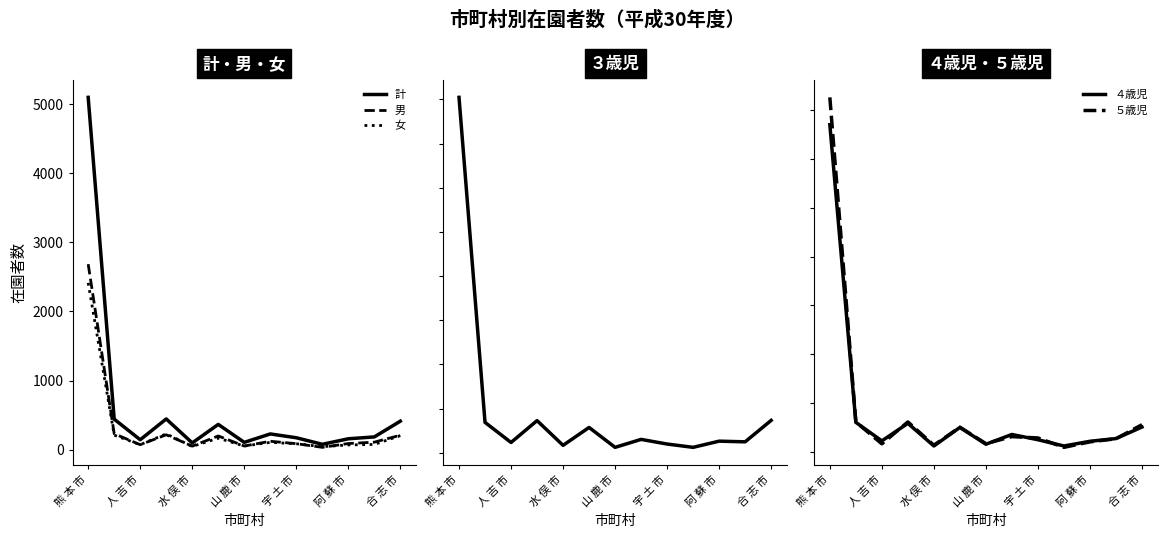

At how many categories does at least one series exceed 2067?

1